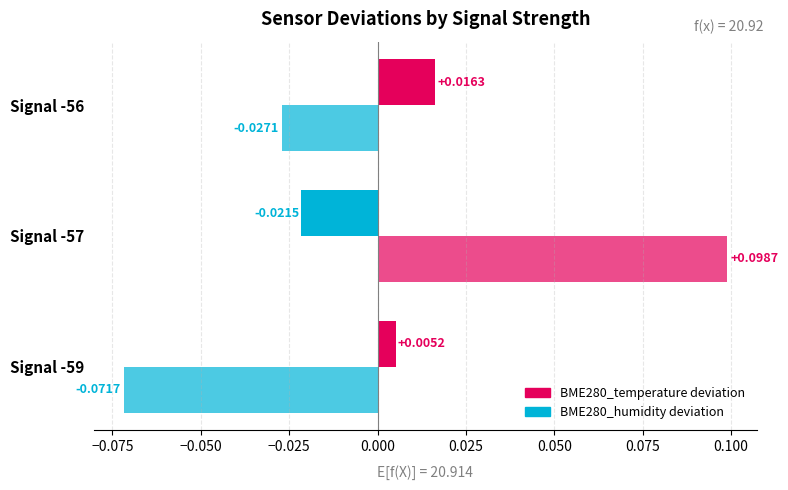

What is the maximum value shown in the chart?

0.1